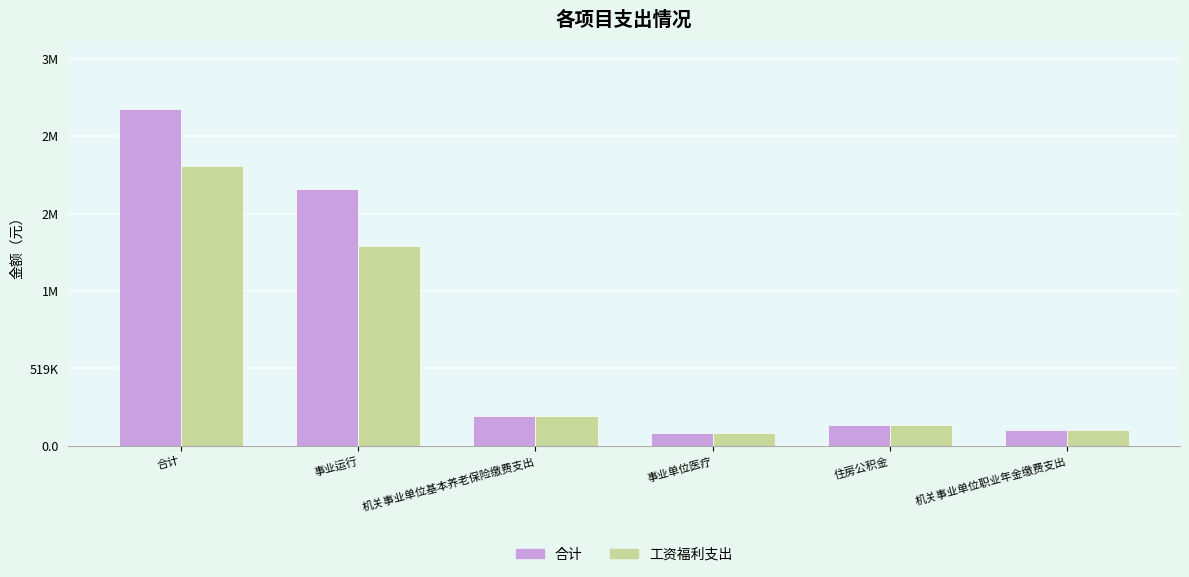

What is the spread (max minus min) of values at 事业运行?

381397.0